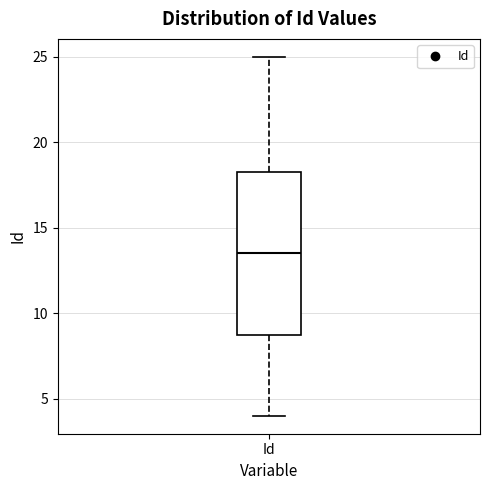

Where does the lower whisker of the box for Id end on the y-axis? The values are not printed on the chart, so give them approximately, as read against the axis.

4.0